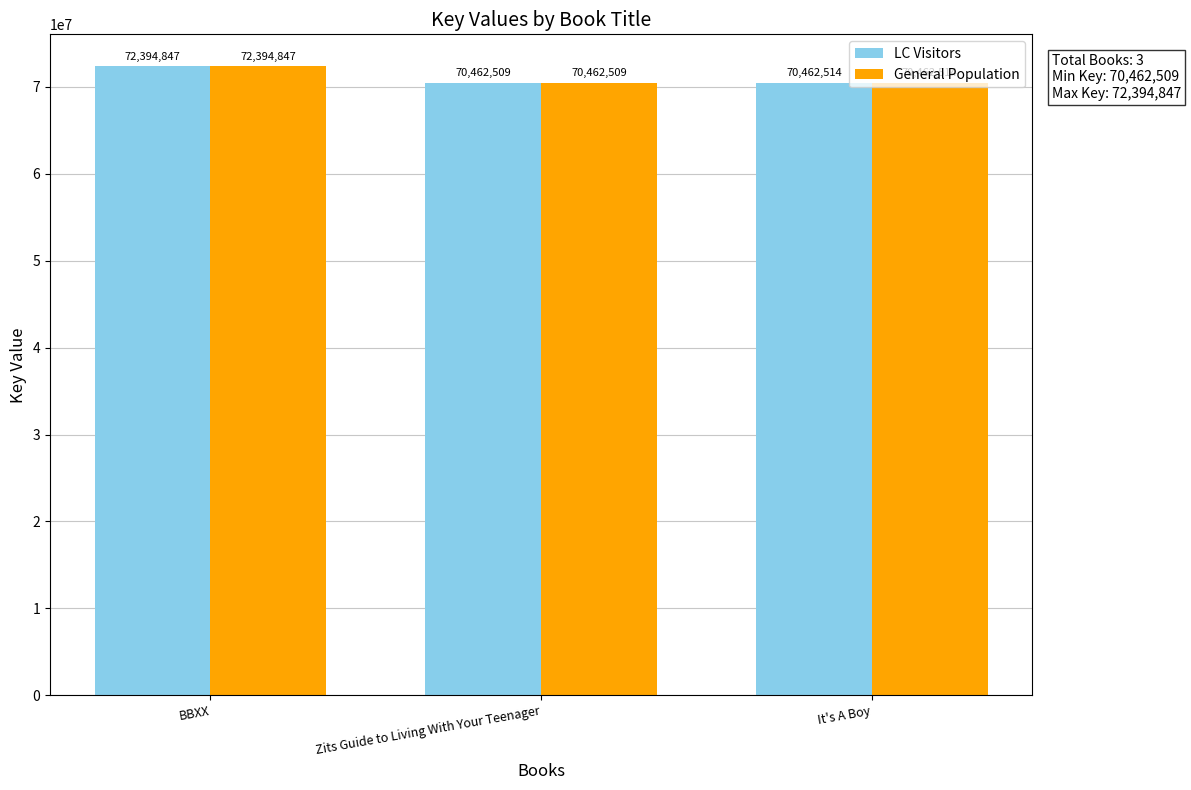

The LC Visitors series shows 24484123 at Zits Guide to Living With Your Teenager. True or false?

False